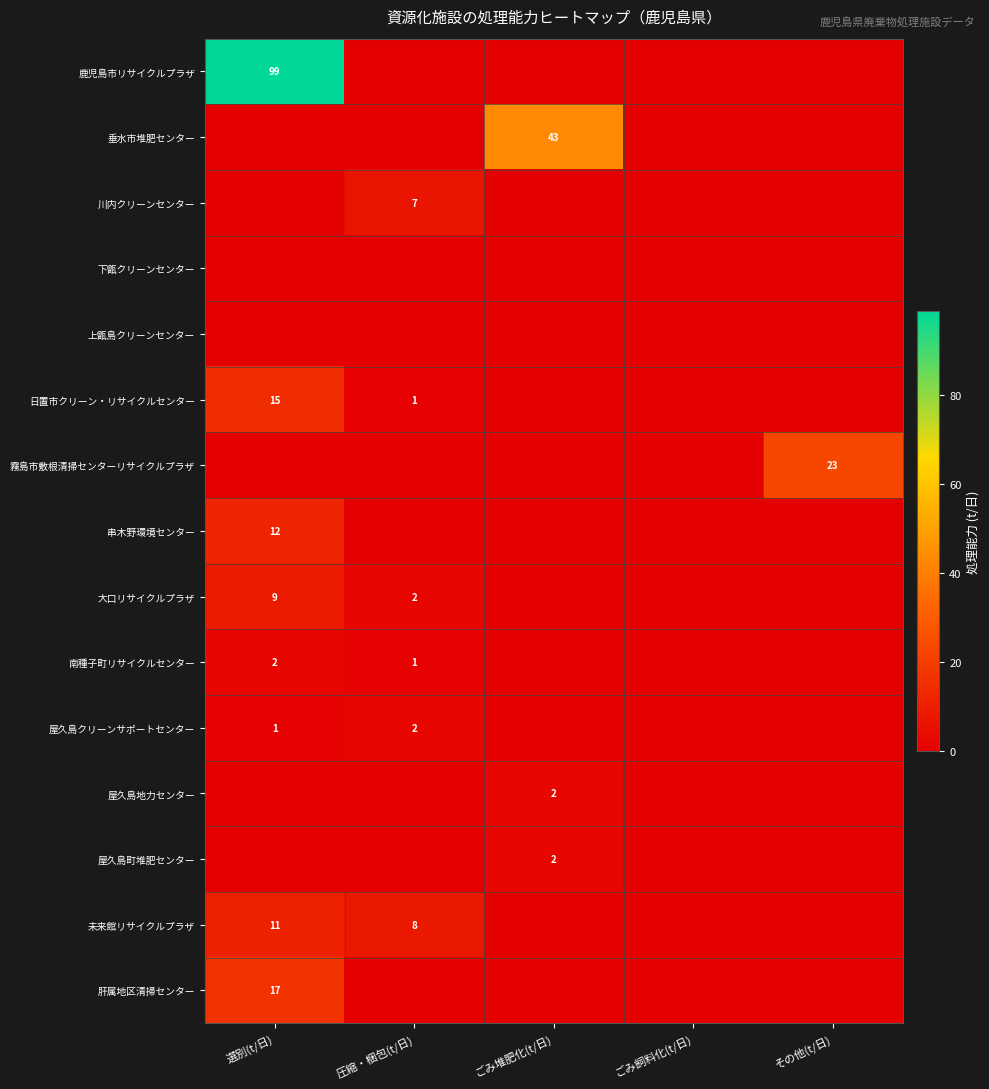

Is it true that 鹿児島市リサイクルプラザ equals 22 at 選別(t/日)?

False